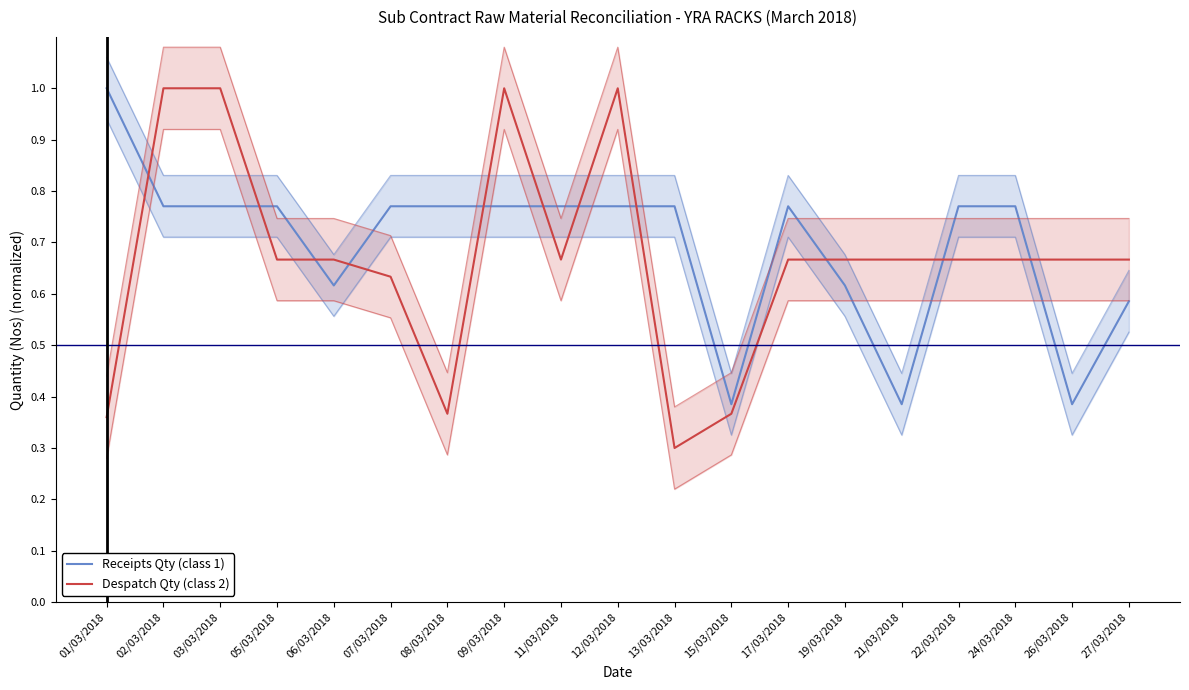

What is the label of the 10th point from the right?

12/03/2018